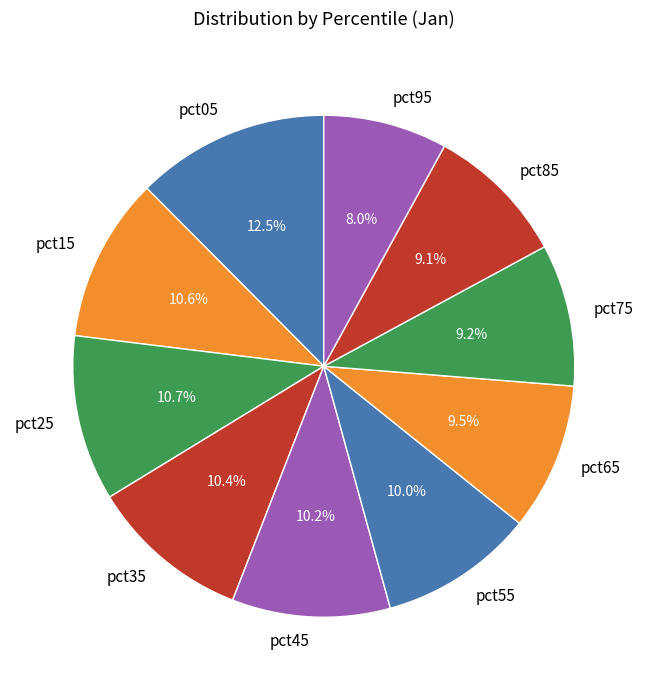

Is it true that pct55 is 1% of the pie?

False